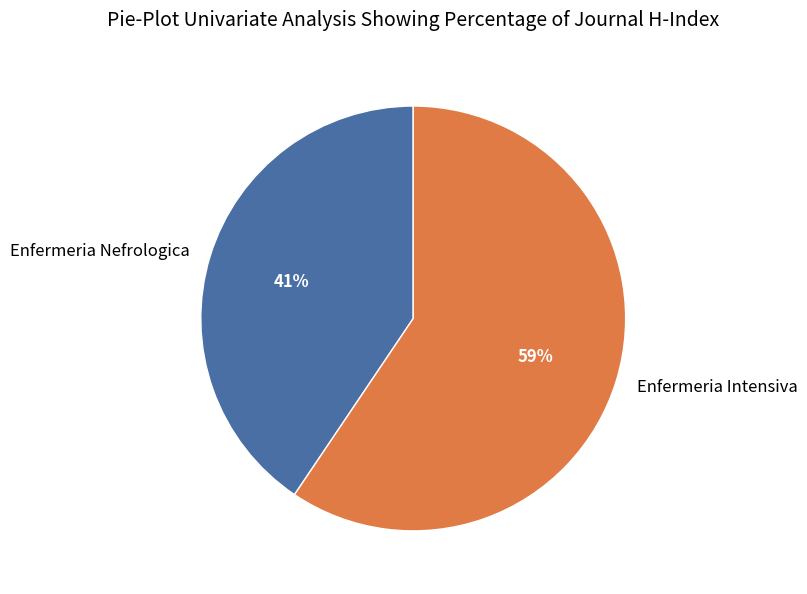

Does any single category account for the majority?

Yes